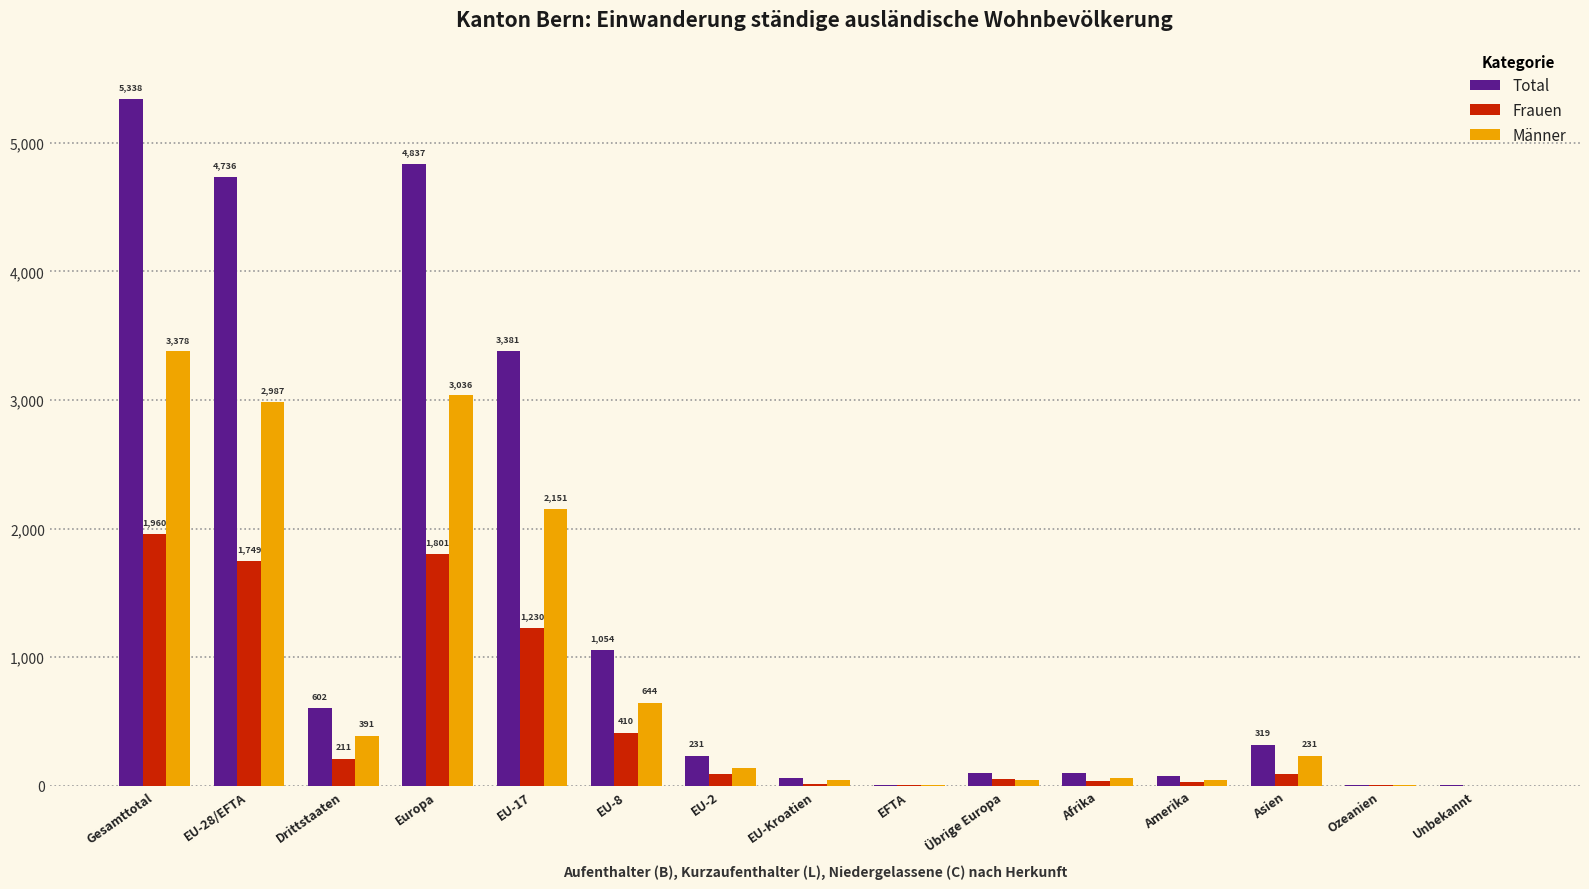

Are the bars horizontal?

No